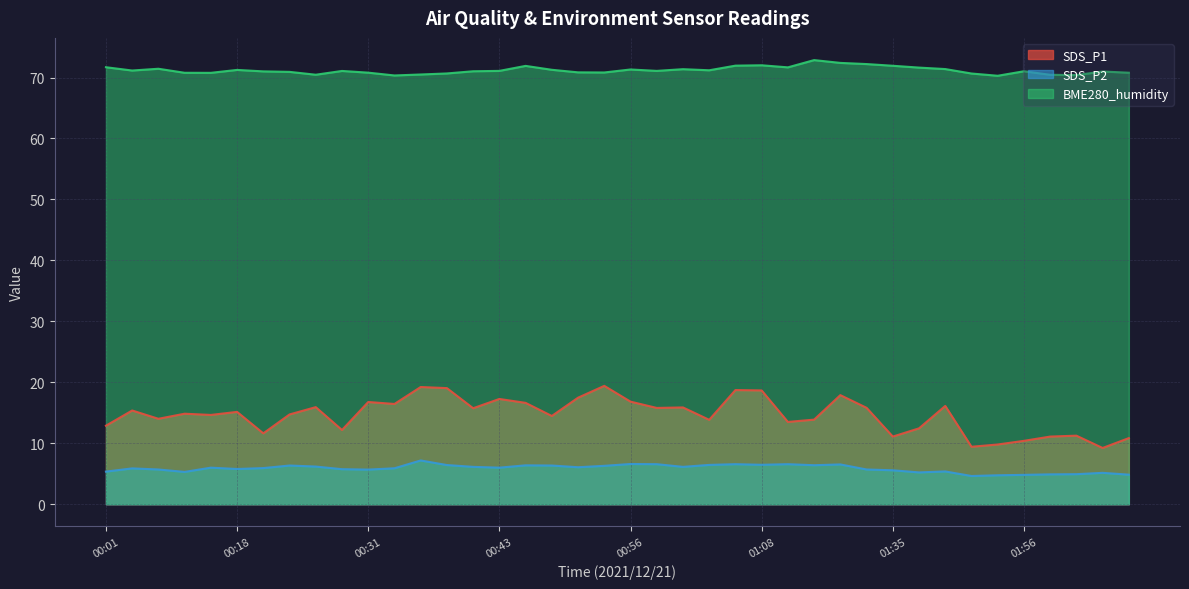

The value of SDS_P2 at 01:38 is 2.5. True or false?

False